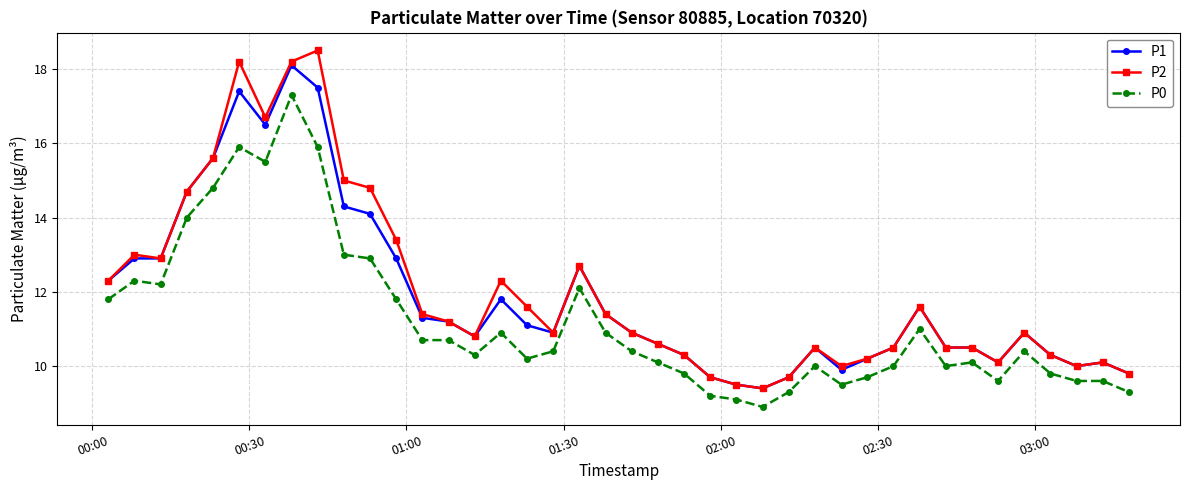

True or false: P0 has more than 0 points higher than both neighbors.

True